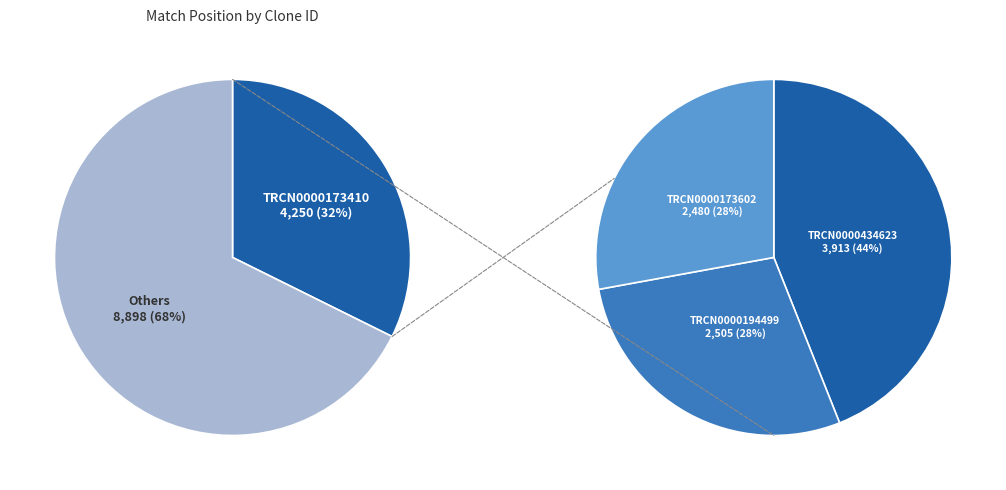

To the nearest percent, what portion does TRCN0000194499 represent?

19%